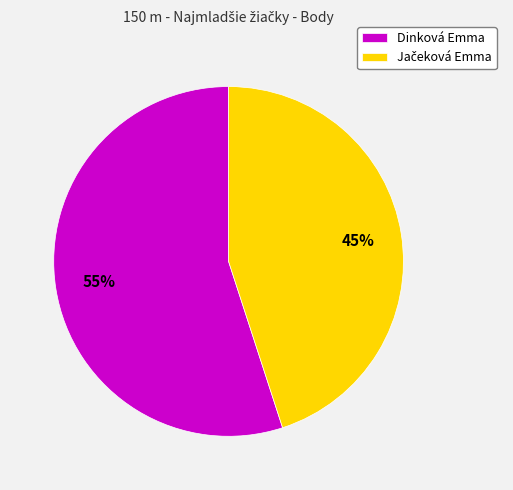

What is the largest slice in the pie chart?

Dinková Emma